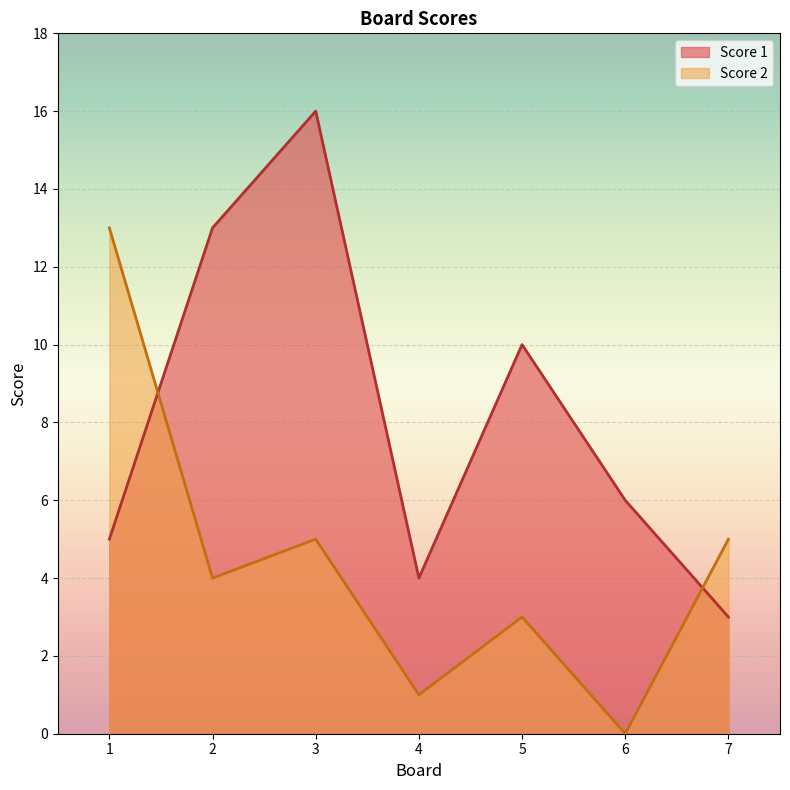

Reading right to left, what are all the values shown in this chart?

Score 1: 3	6	10	4	16	13	5
Score 2: 5	0	3	1	5	4	13